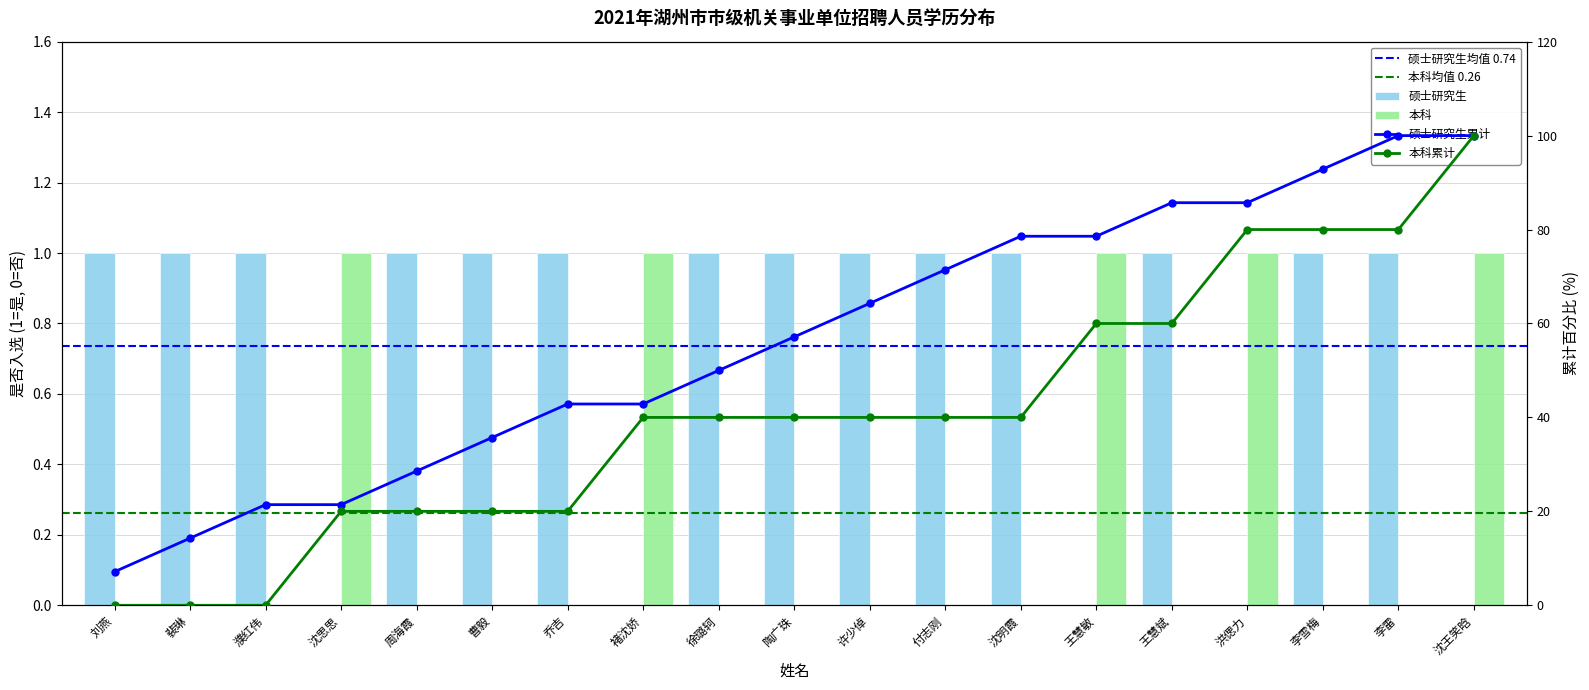

The value of 硕士研究生 at 裴琳 is 1. True or false?

True